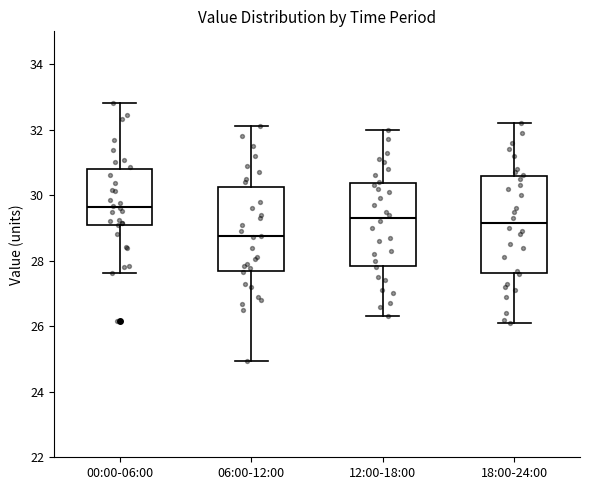

Which box is the tallest, from its lower edge to its upper edge?

18:00-24:00